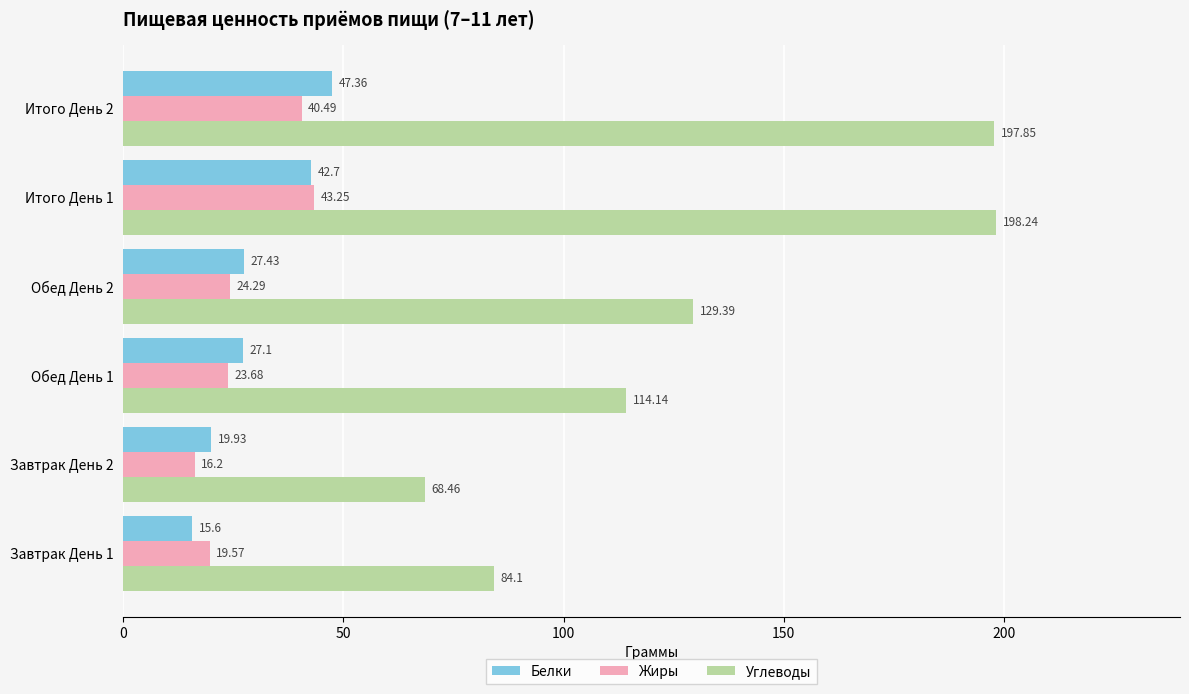

What is the minimum value for Белки?

15.6